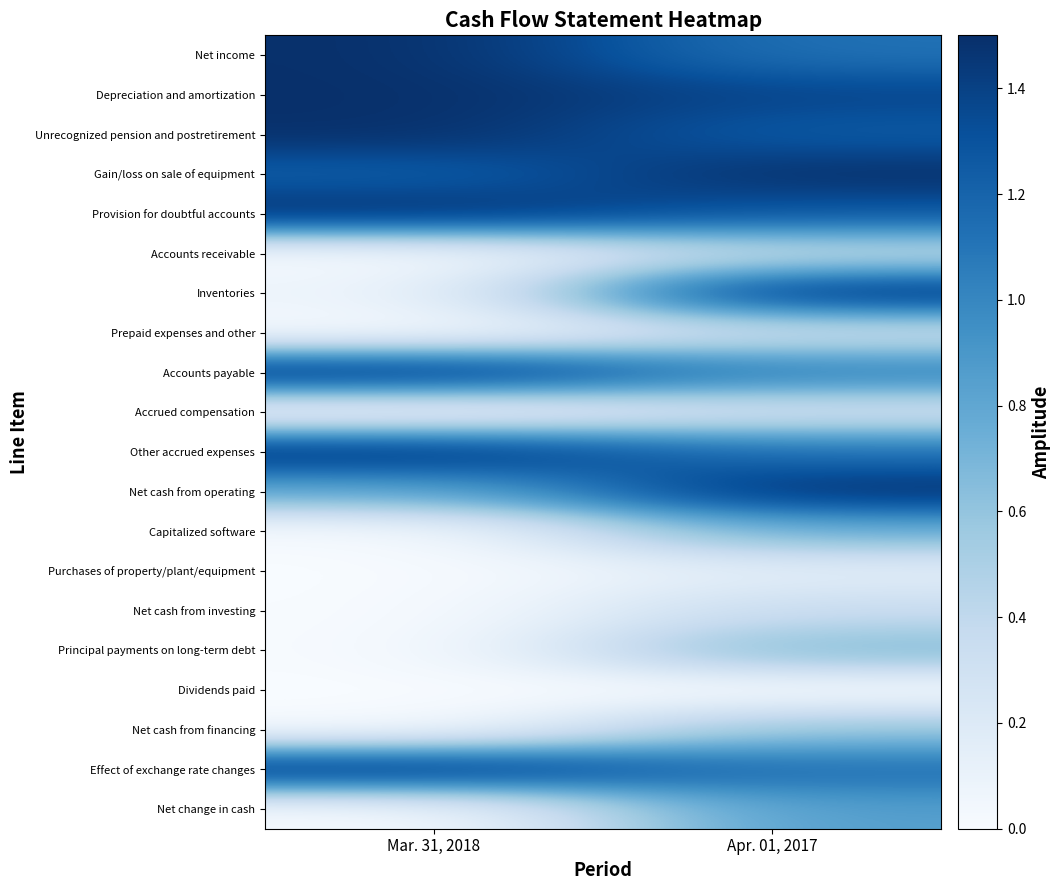

How many series are shown in this chart?

20